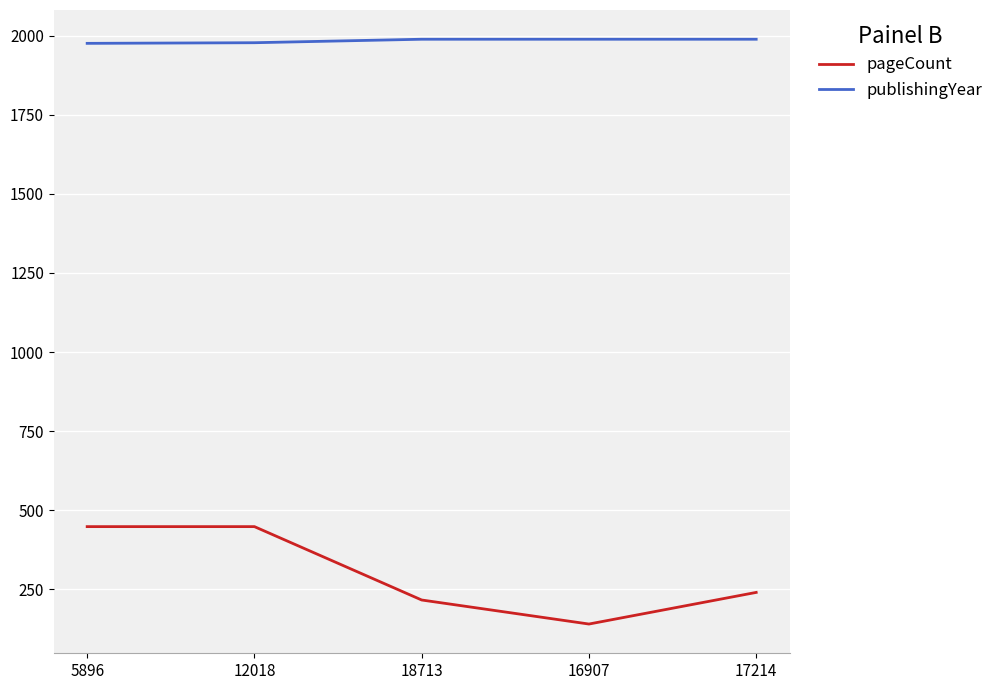

Rank the series by their maximum value, from lowest to highest.

pageCount, publishingYear